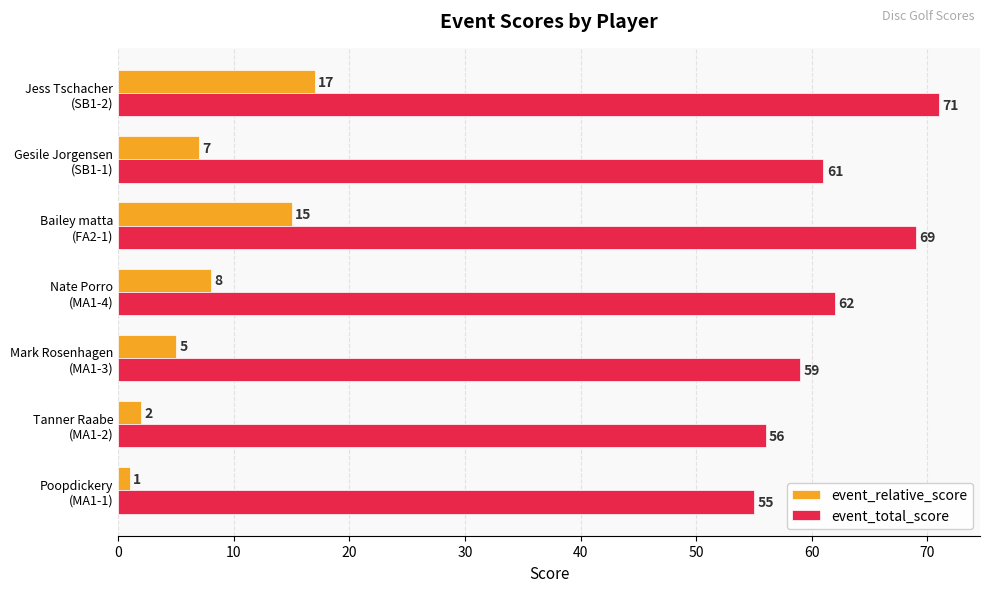

Count the number of data series in this chart.

2